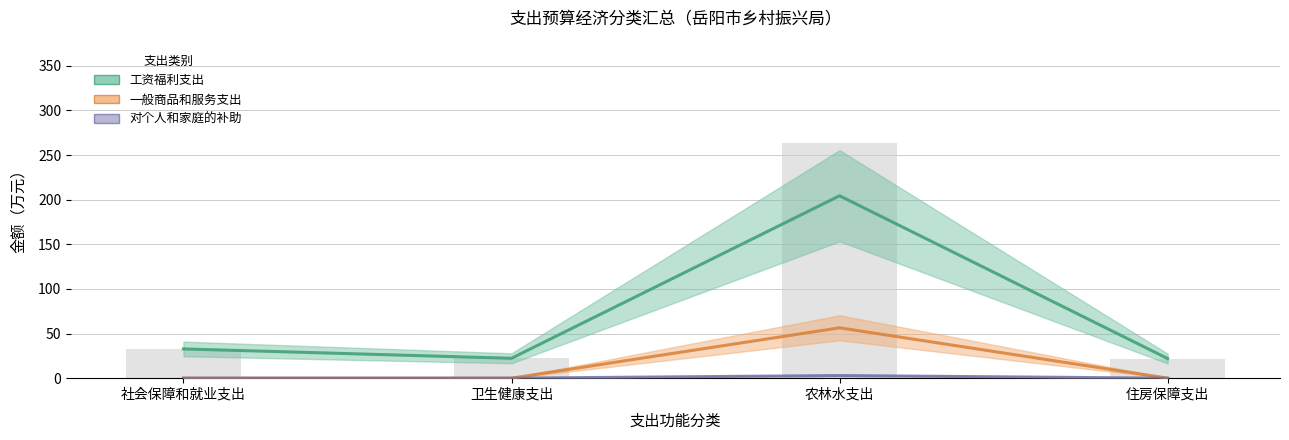

What are all the series names shown in the legend?

工资福利支出, 一般商品和服务支出, 对个人和家庭的补助